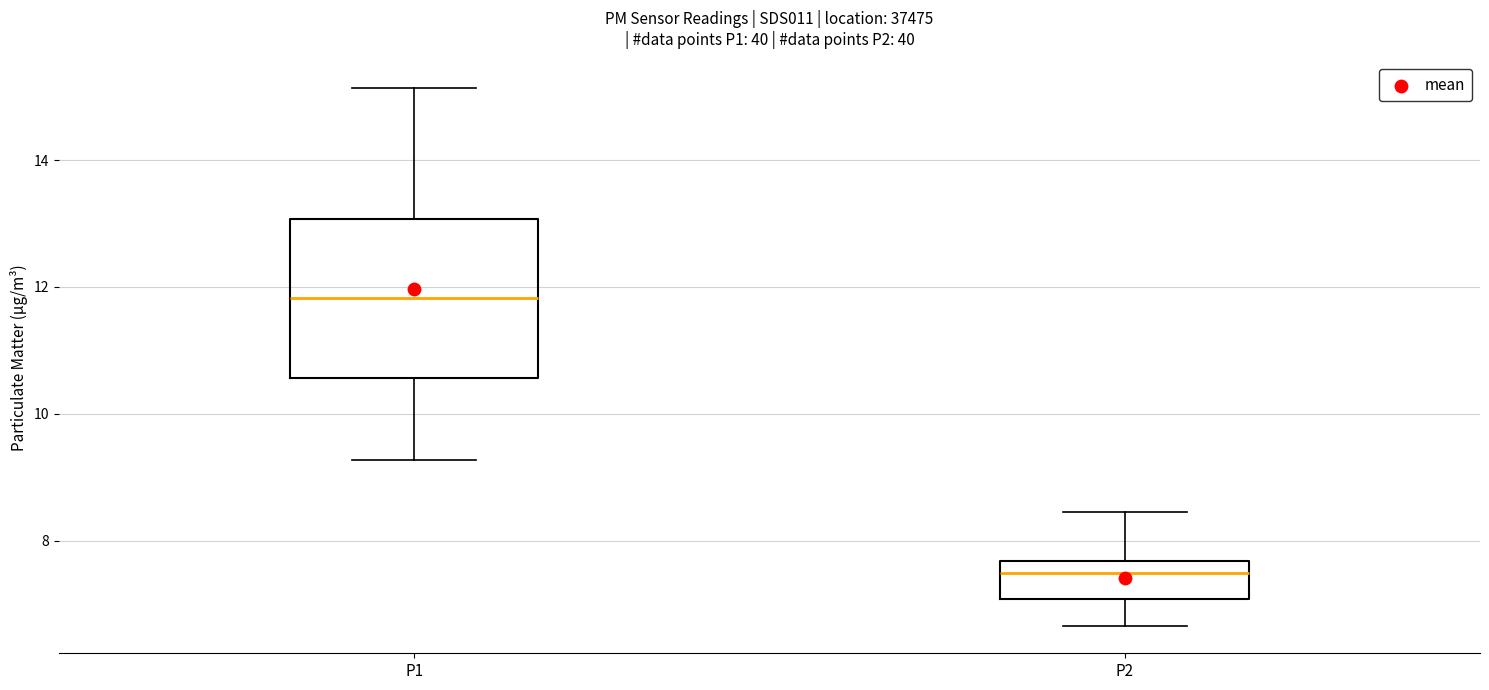

Where does the lower whisker of the box for P1 end on the y-axis? The values are not printed on the chart, so give them approximately, as read against the axis.

9.2